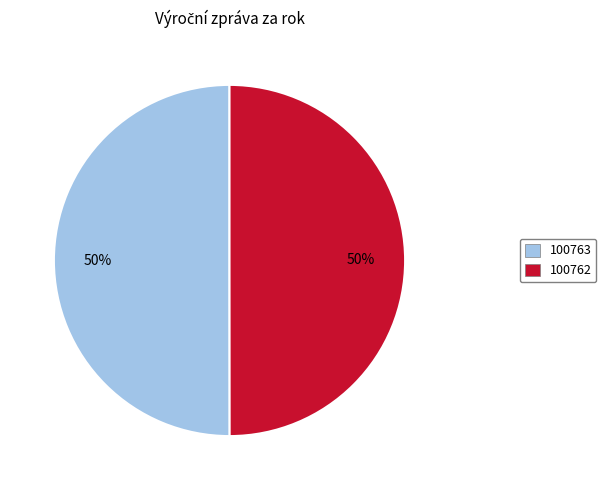

To the nearest percent, what is the combined percentage of 100762 and 100763?

100%